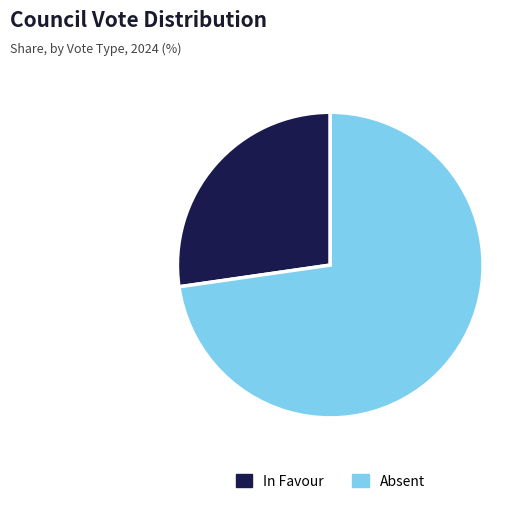

True or false: Absent accounts for 65% of the total.

False